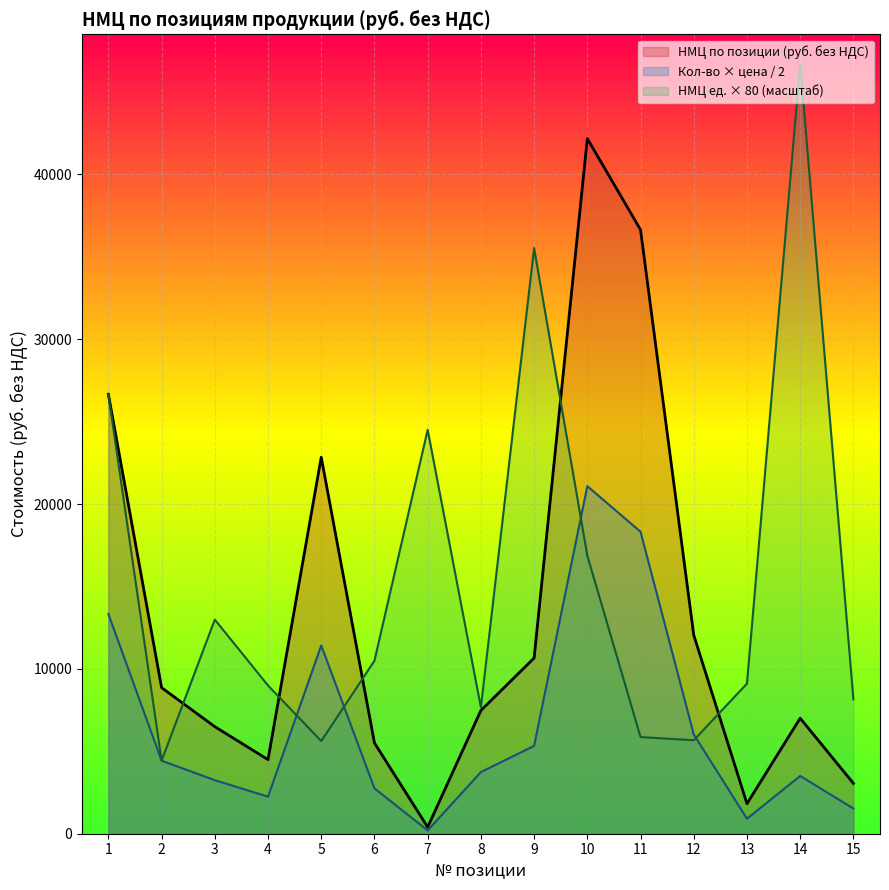

Reading left to right, extract all data points from this chart.

НМЦ по позиции (руб. без НДС): 1=26656.0	2=8859.2	3=6494.0	4=4495.2	5=22837.8	6=5507.4	7=398.1	8=7475.5	9=10655.8	10=42166.0	11=36635.0	12=12047.9	13=1821.1	14=7006.6	15=3055.2
НМЦ единицы продукции (руб. без НДС): 1=26656.0	2=4429.6	3=12988.0	4=8990.4	5=5621.6	6=10492.8	7=24500.0	8=7667.2	9=35519.2	10=16866.4	11=5861.6	12=5669.6	13=9105.6	14=46710.4	15=8147.2